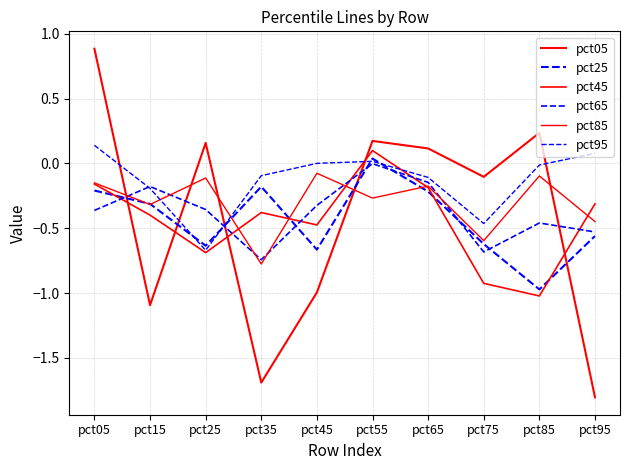

Which series changed the most between pct25 and pct95?

pct05